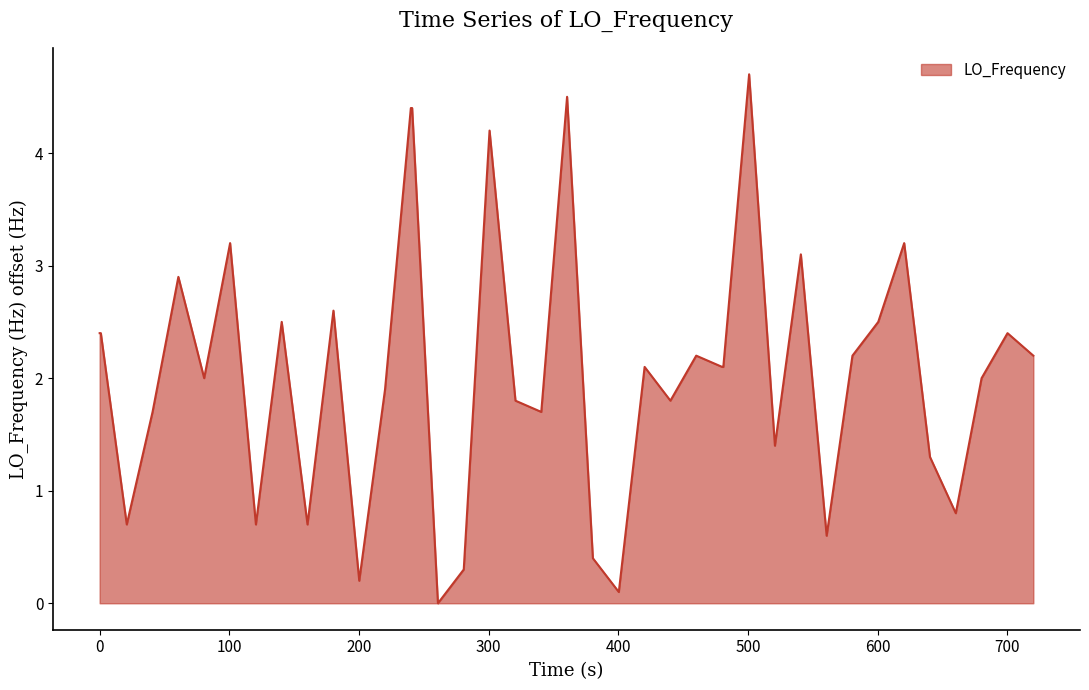

What is the difference between the maximum and minimum values?

4.7